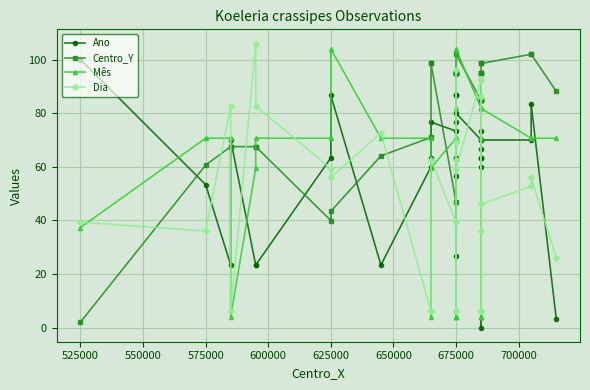

What is the difference between the Mês values at 21 and 17?

33.3